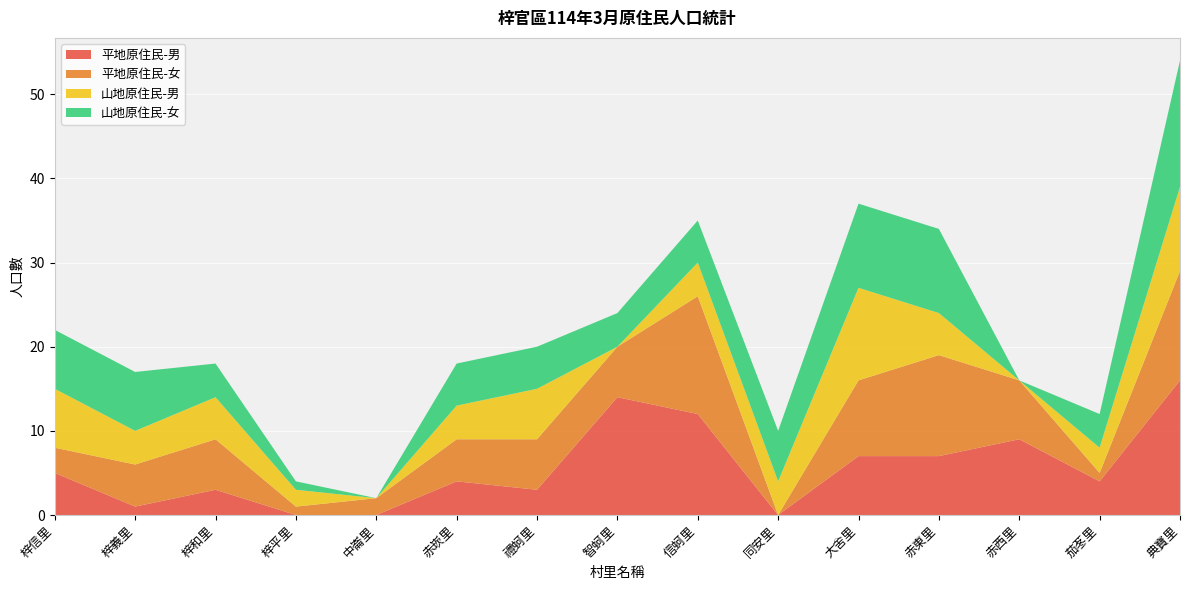

Reading right to left, what are all the values shown in this chart?

平地原住民-男: 16	4	9	7	7	0	12	14	3	4	0	0	3	1	5
平地原住民-女: 13	1	7	12	9	0	14	6	6	5	2	1	6	5	3
山地原住民-男: 10	3	0	5	11	4	4	0	6	4	0	2	5	4	7
山地原住民-女: 15	4	0	10	10	6	5	4	5	5	0	1	4	7	7